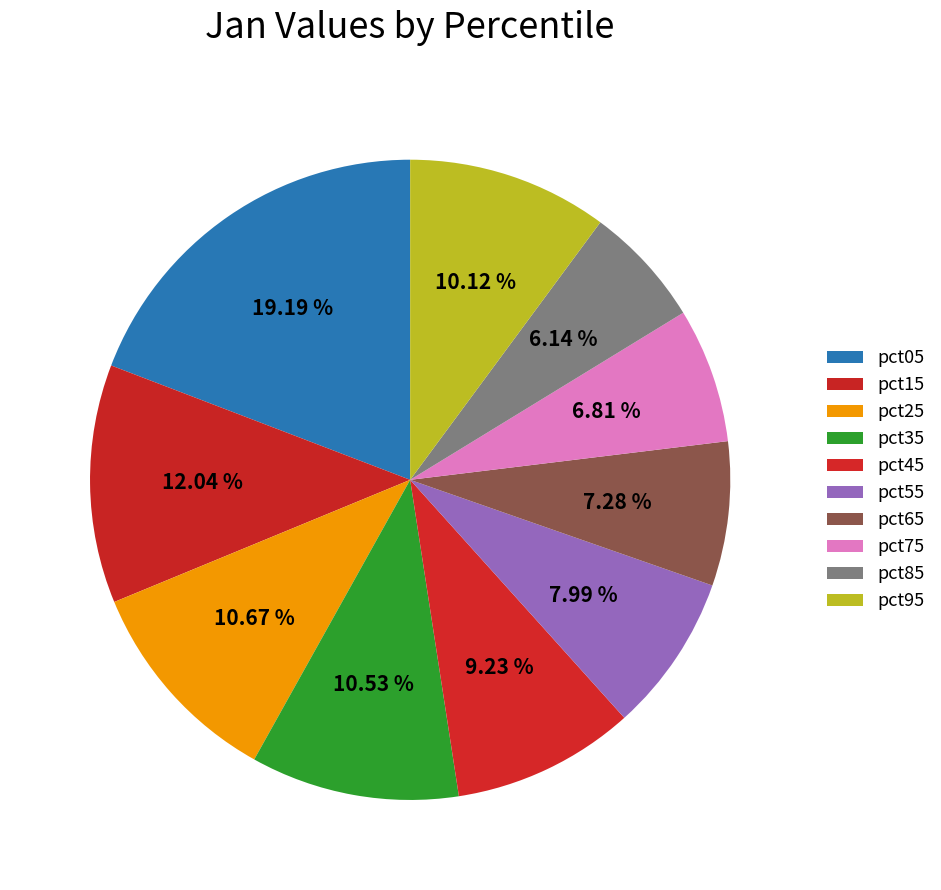

Count the number of slices in the pie.

10